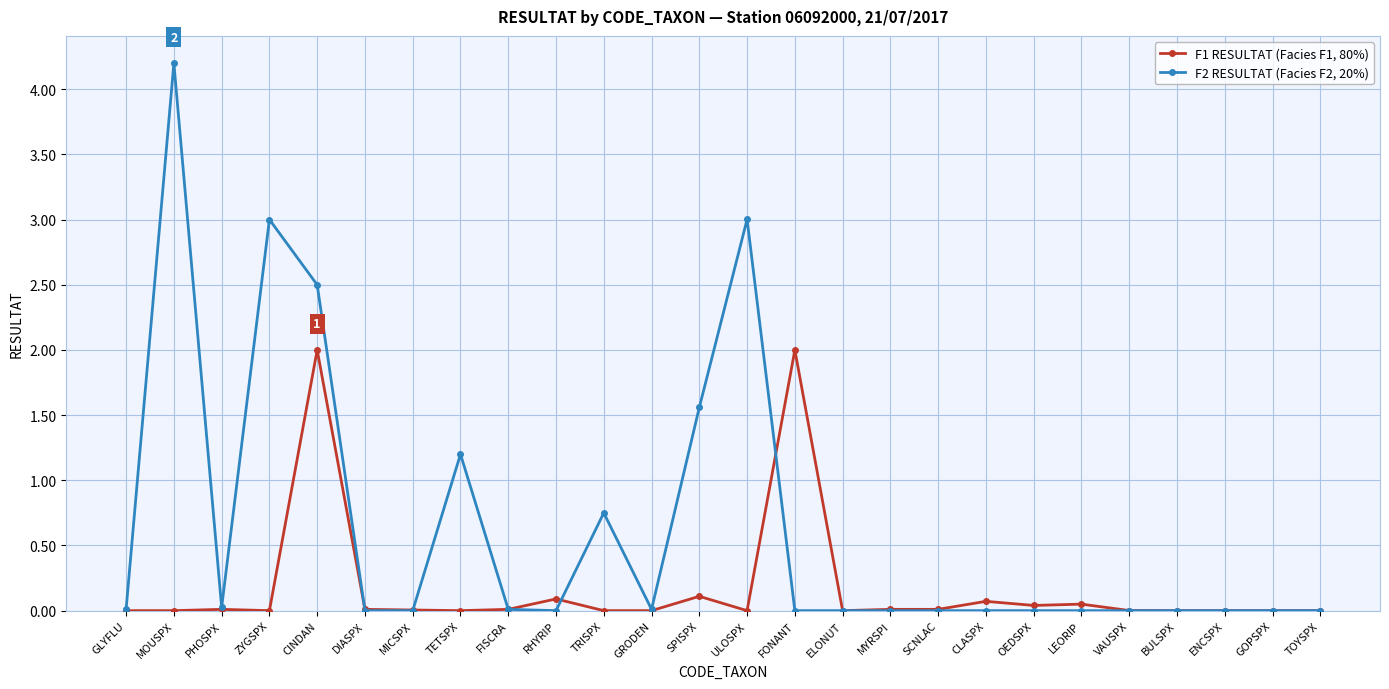

What is the highest value of the F2 RESULTAT (Facies F2, 20%) series?

4.2